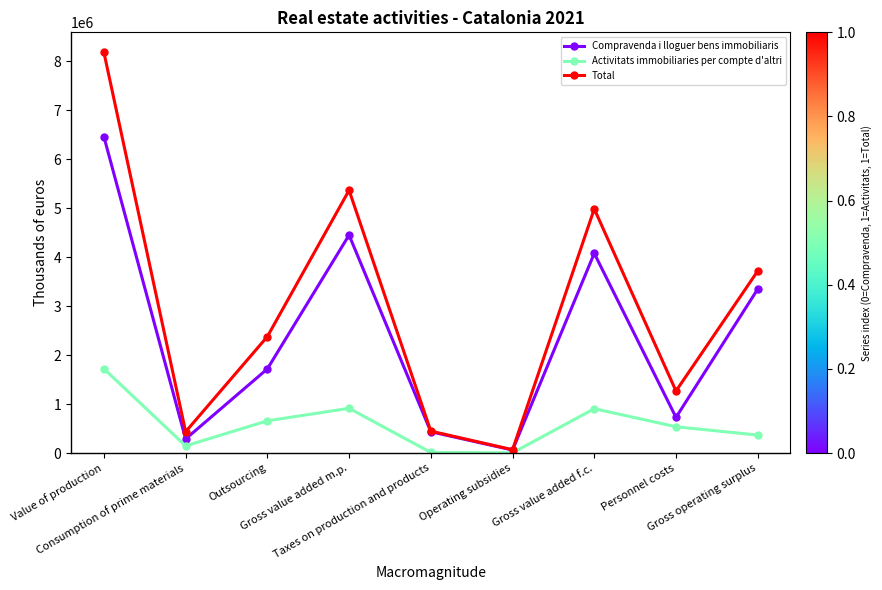

Which series has the largest total across all categories?

Total